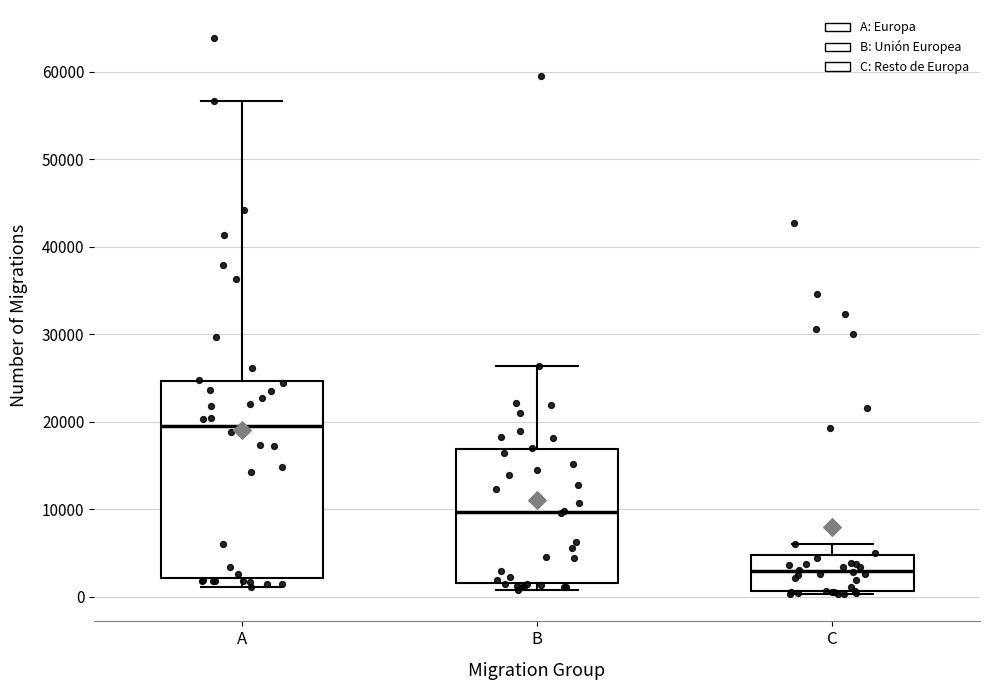

Reading left to right, read every box against the y-axis: the position of its median line, the range the box covers, and the ends of its whiskers. The values are not printed on the chart, so give them approximately, as read against the axis.

A: median 20000, box 2000 to 25000, whiskers 1000 to 57000
B: median 10000, box 2000 to 17000, whiskers 1000 to 26000
C: median 3000, box 1000 to 5000, whiskers 0 to 6000